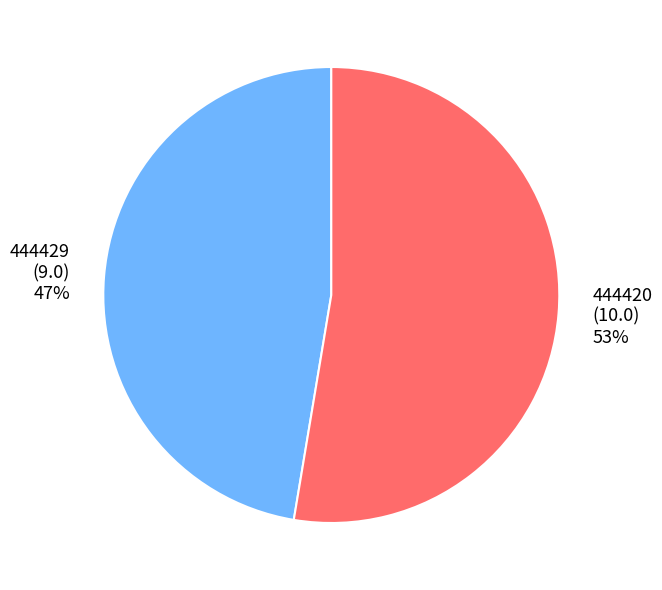

To the nearest percent, what is the combined percentage of 444420 and 444429?

100%